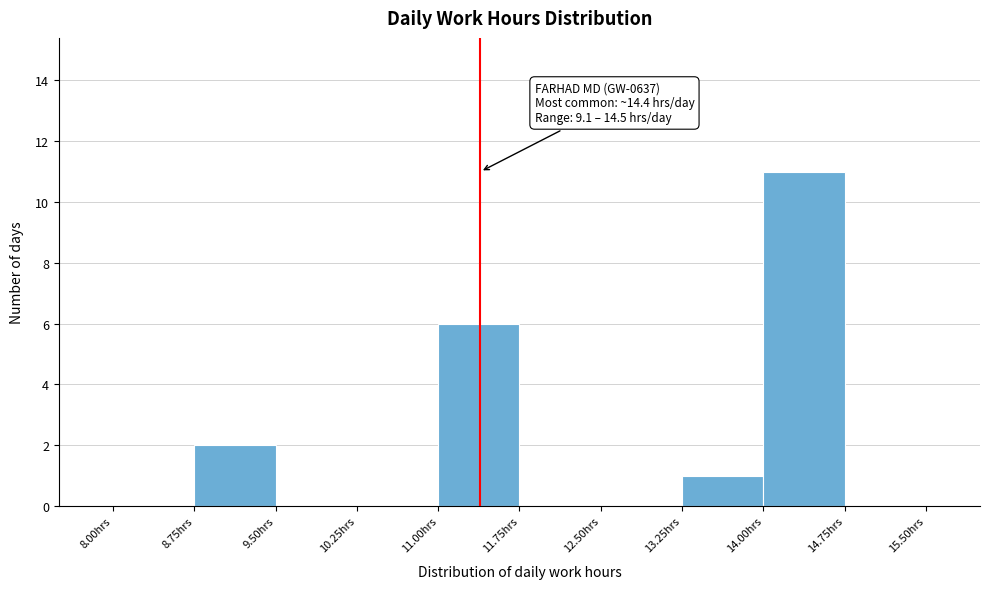

Over which range of the x-axis is the bar tallest?

14.00 to 14.75